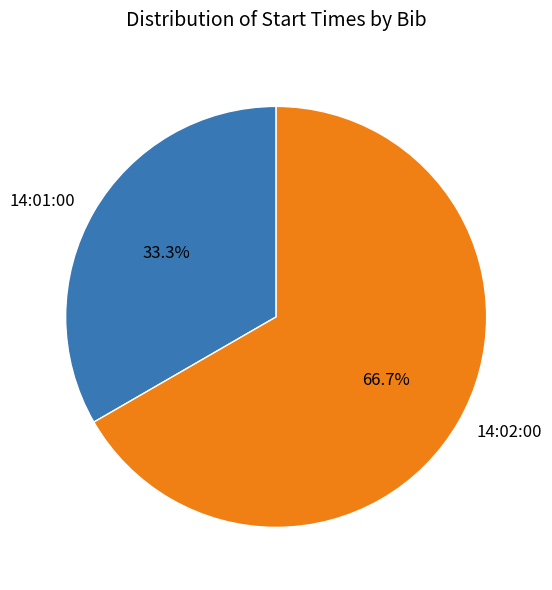

What portion of the pie excludes 14:01:00?

66.7%